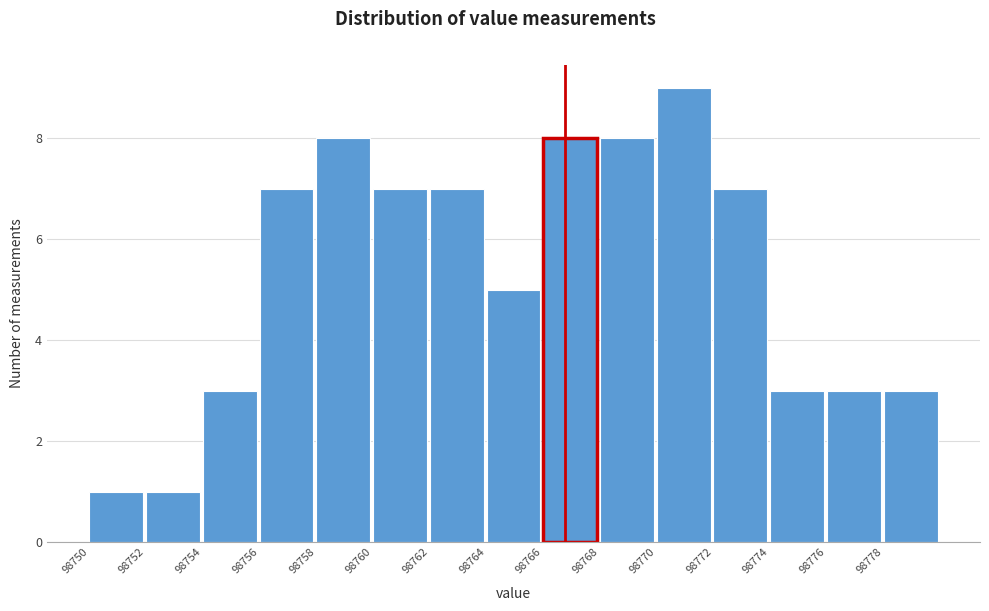

Reading left to right, what are all the values shown in this chart?

1	1	3	7	8	7	7	5	8	8	9	7	3	3	3